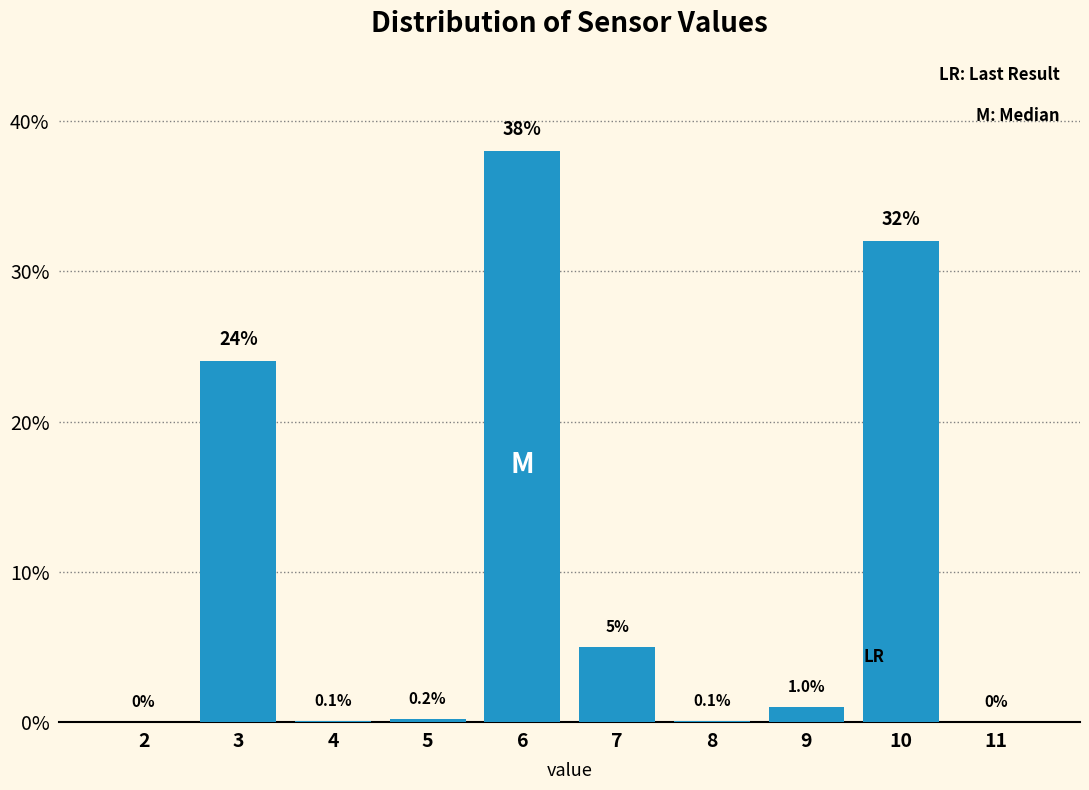

Reading right to left, what are all the values shown in this chart?

11=0.0	10=32.0	9=1.0	8=0.1	7=5.0	6=38.0	5=0.2	4=0.1	3=24.0	2=0.0